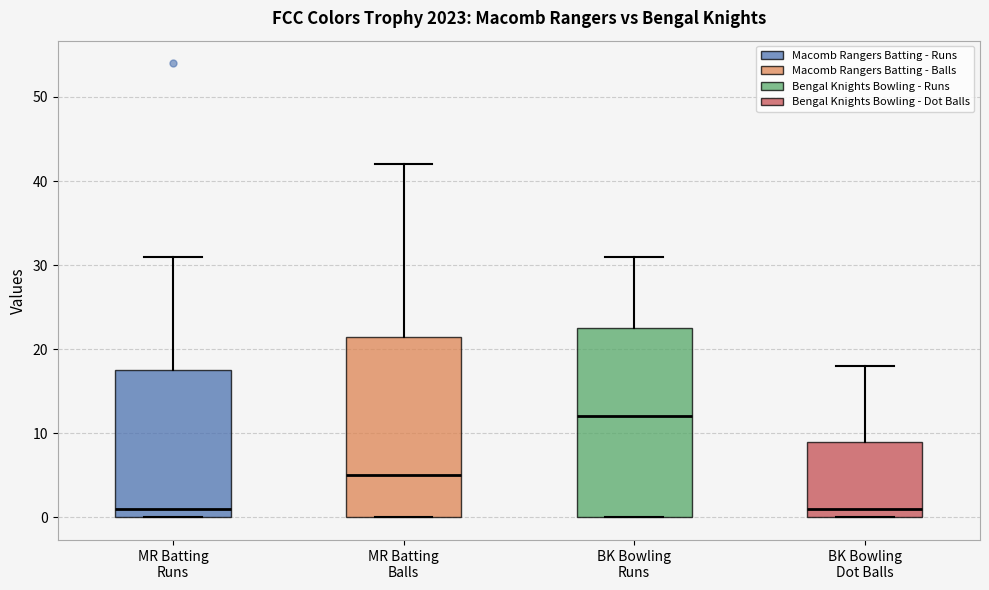

Reading left to right, read every box against the y-axis: the position of its median line, the range the box covers, and the ends of its whiskers. The values are not printed on the chart, so give them approximately, as read against the axis.

MR Batting Runs: median 1, box 0 to 18, whiskers 0 to 31
MR Batting Balls: median 5, box 0 to 22, whiskers 0 to 42
BK Bowling Runs: median 12, box 0 to 23, whiskers 0 to 31
BK Bowling Dot Balls: median 1, box 0 to 9, whiskers 0 to 18